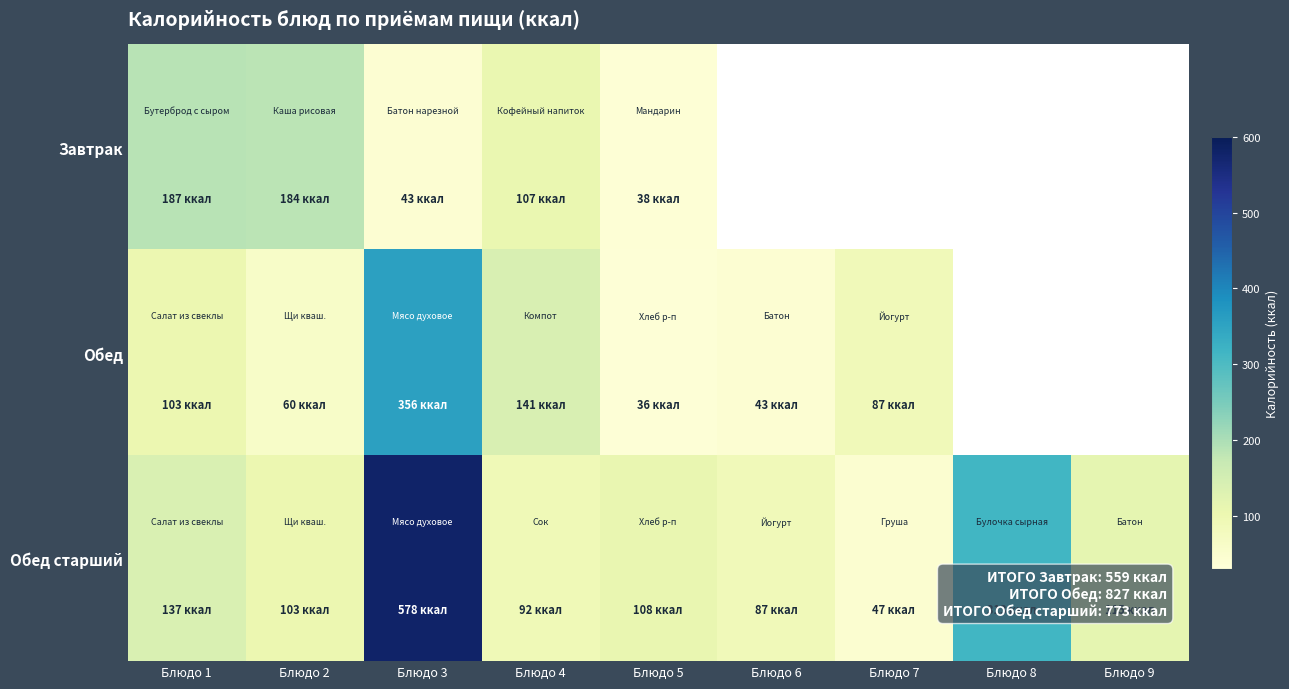

At which label does Обед reach its minimum?

Блюдо 5